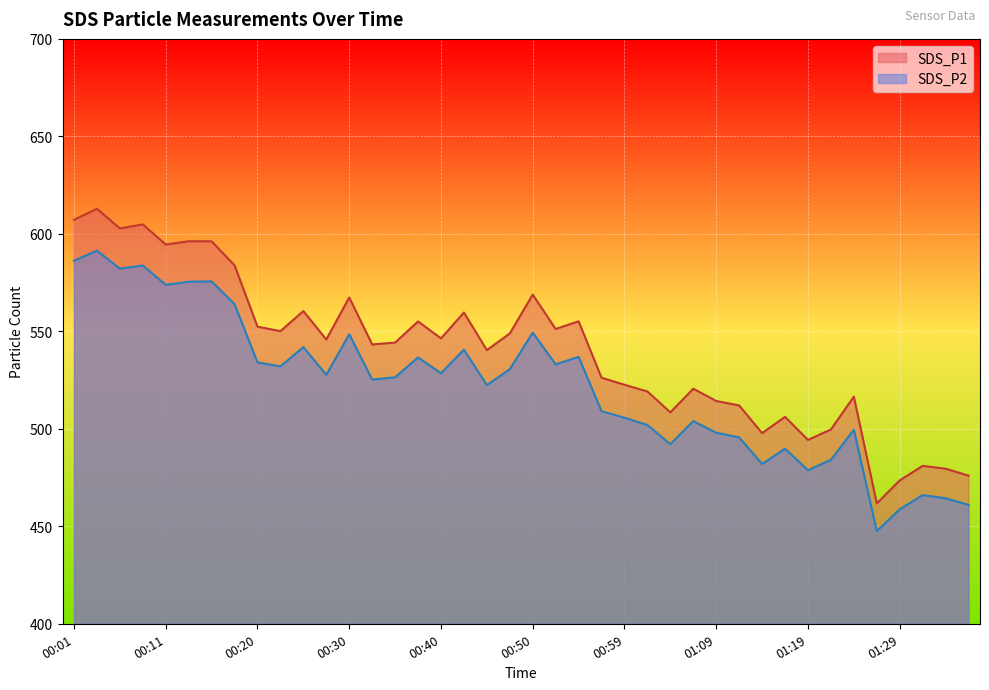

How many lines are shown in the chart?

2